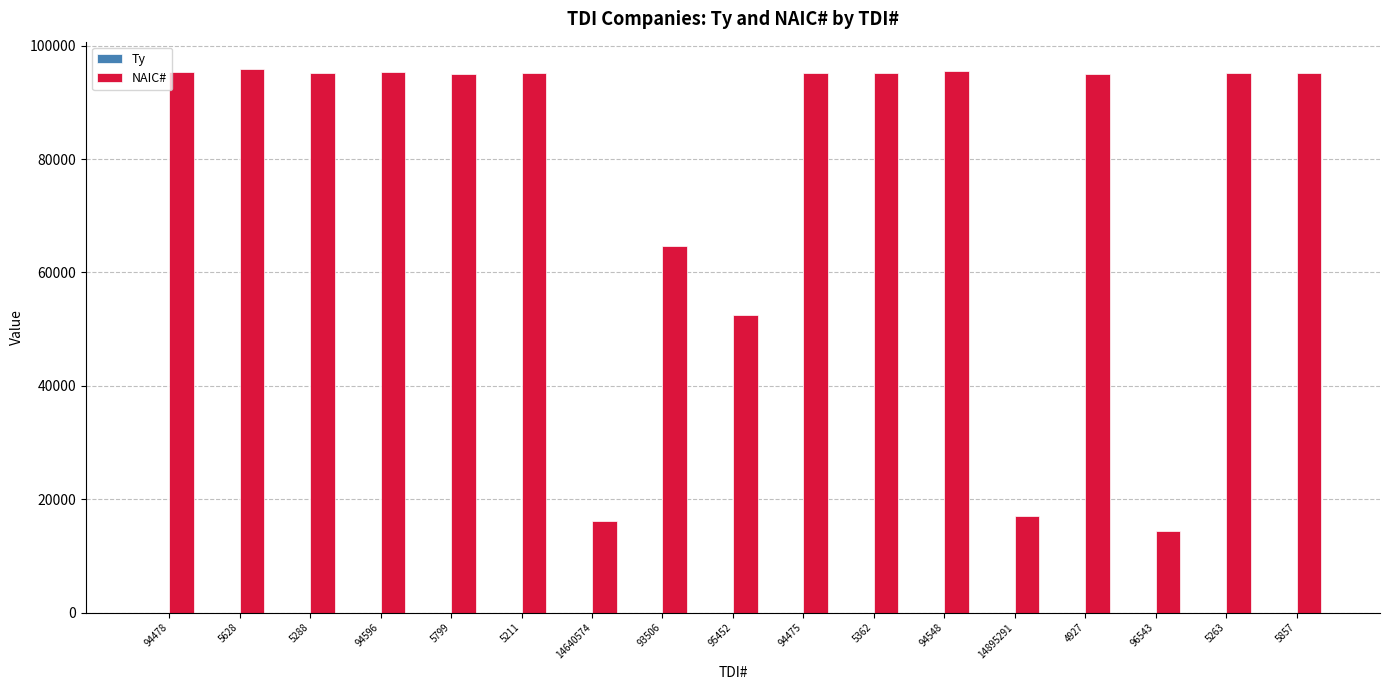

What is the sum of all NAIC# values?

1308060